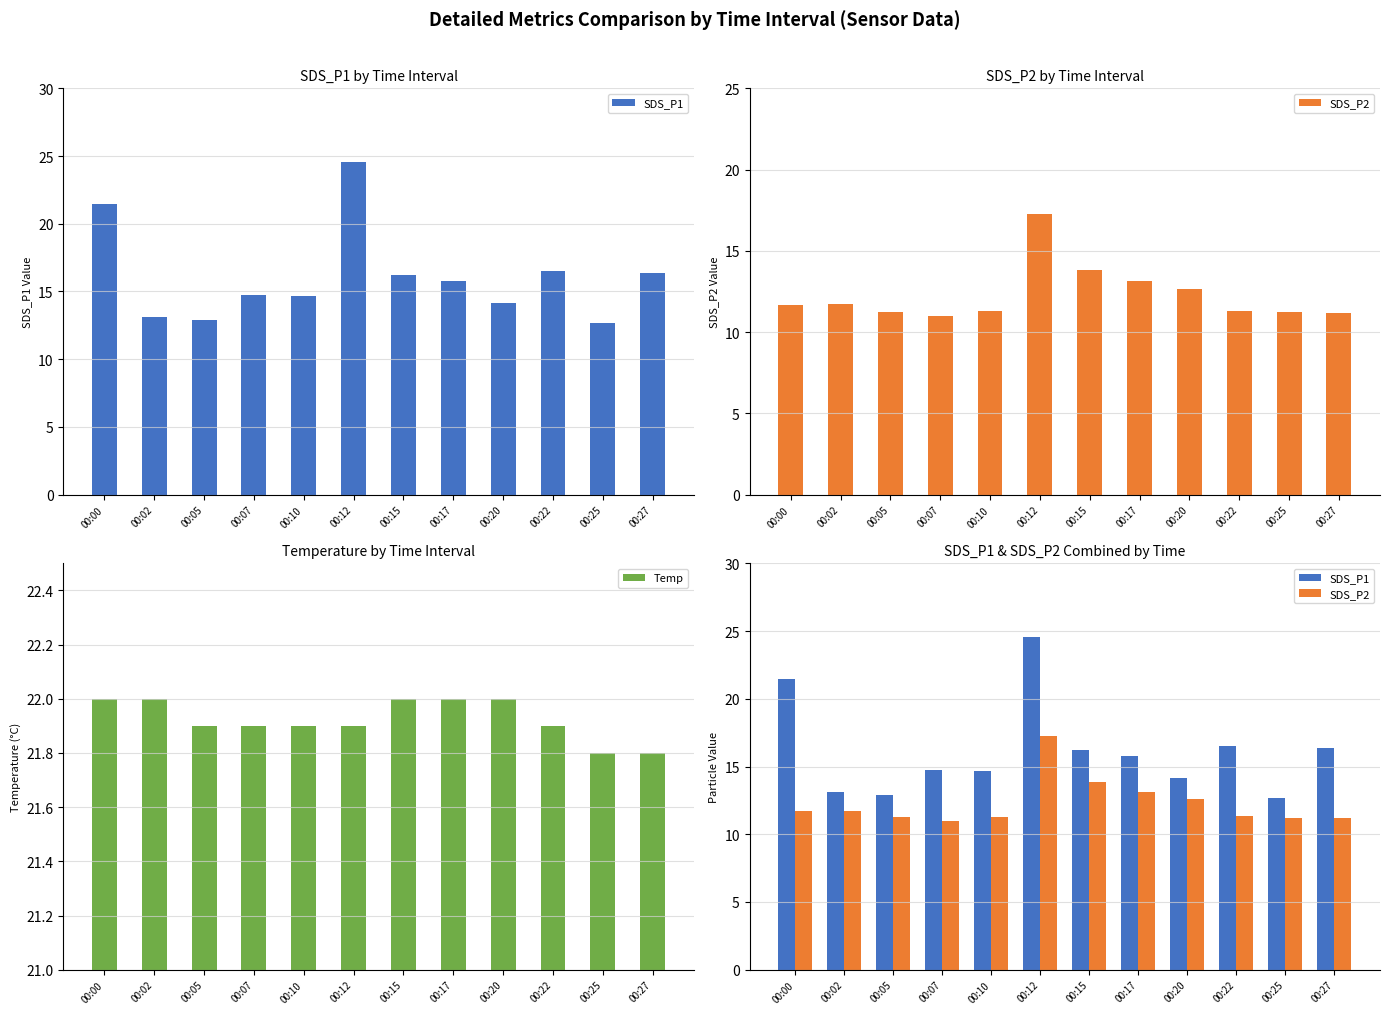

The SDS_P2 series shows 14.7 at 00:10. True or false?

False